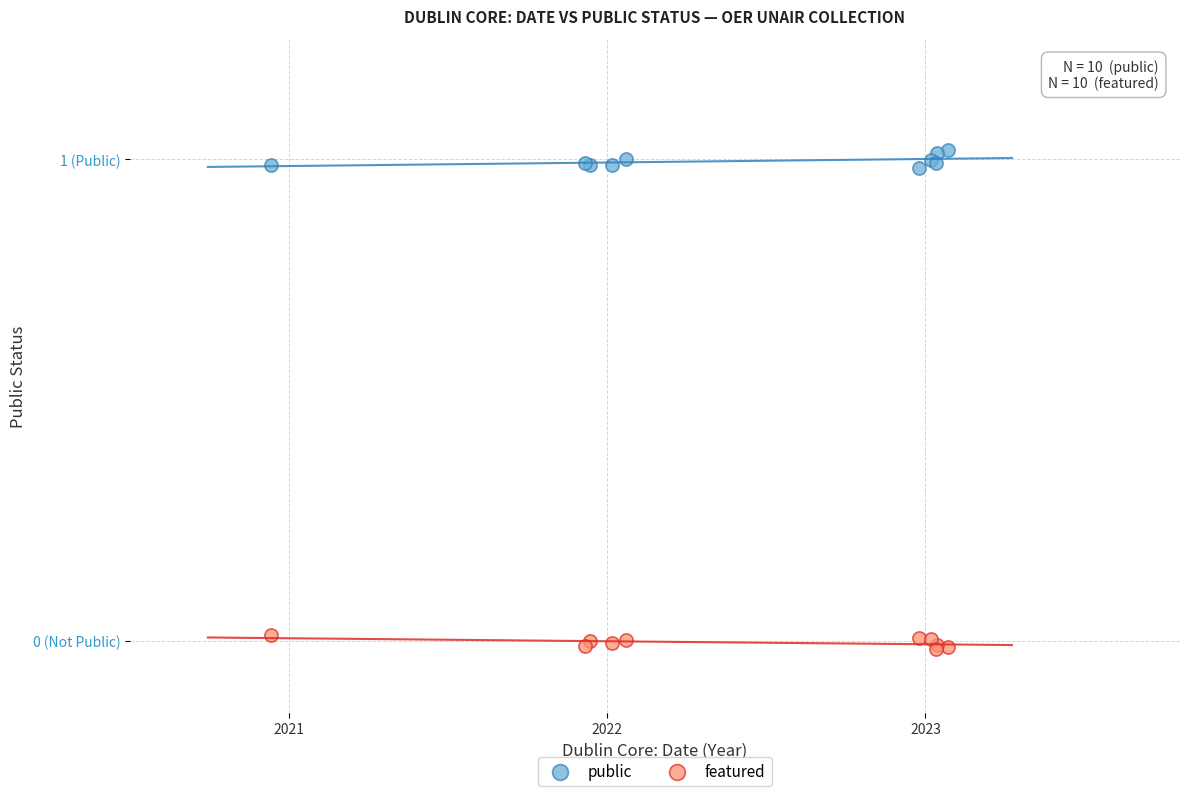

Which series contains the highest Y value?

public